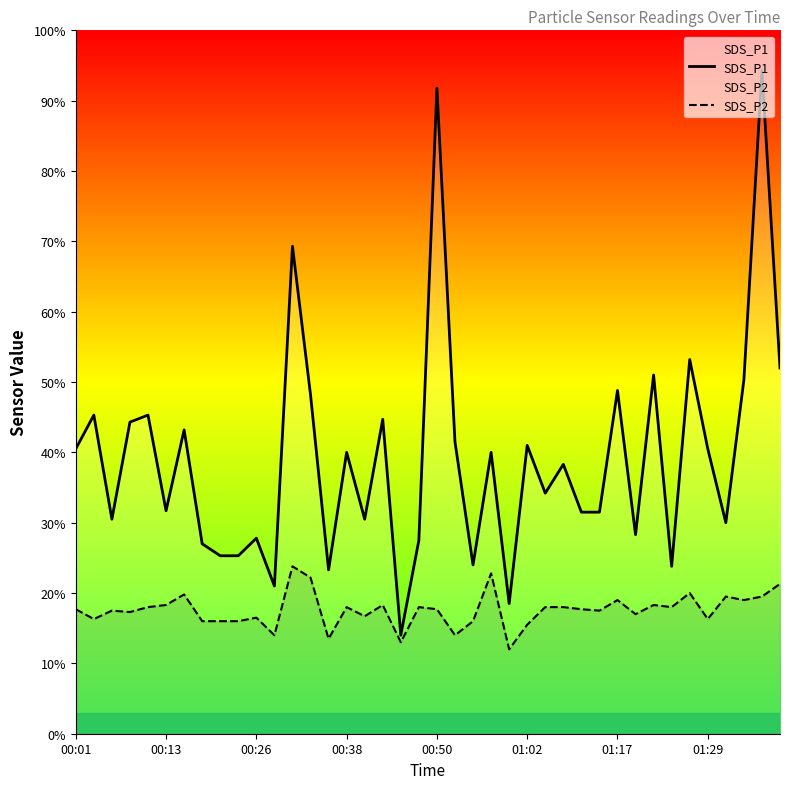

What position from the left is 19?

20